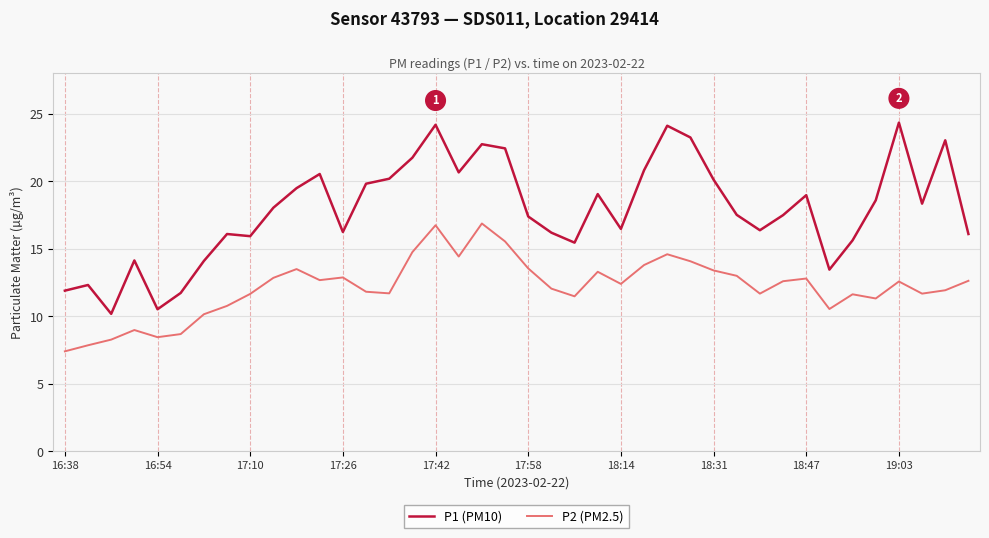

Which series has the largest range (max minus min)?

P1 (PM10)